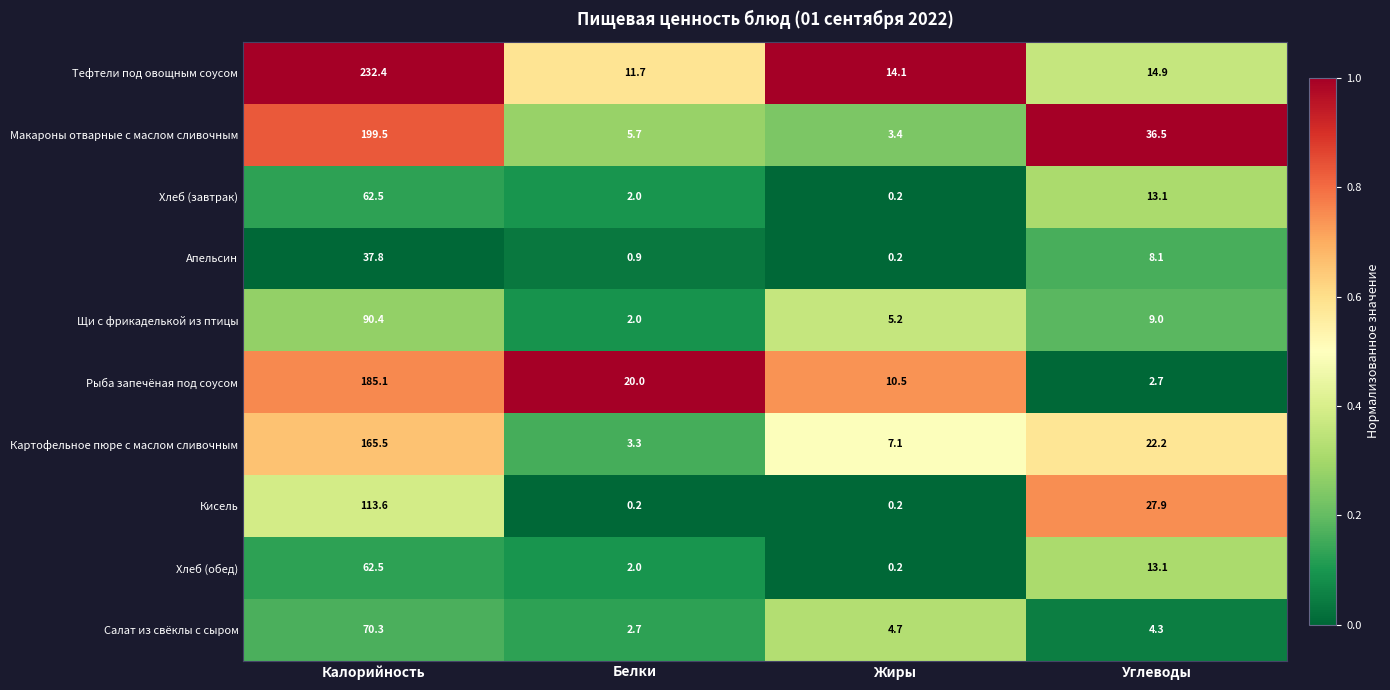

How many series are shown in this chart?

10